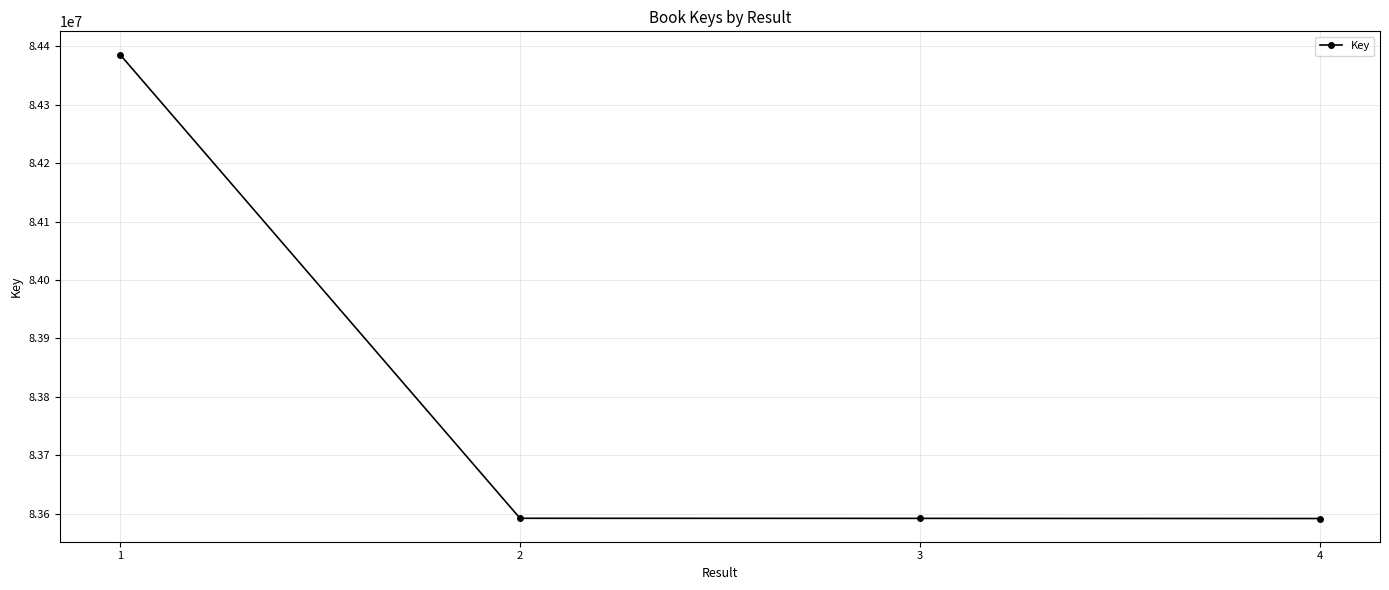

What is the minimum value shown in the chart?

83591522